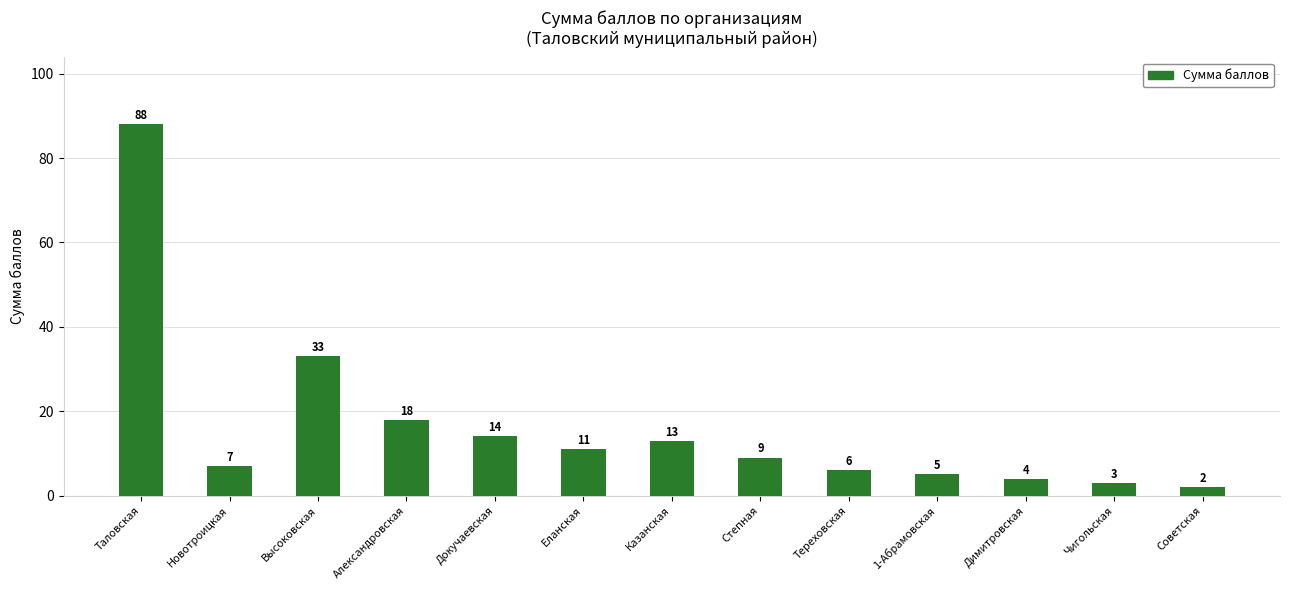

How many data points are less than 9?

6